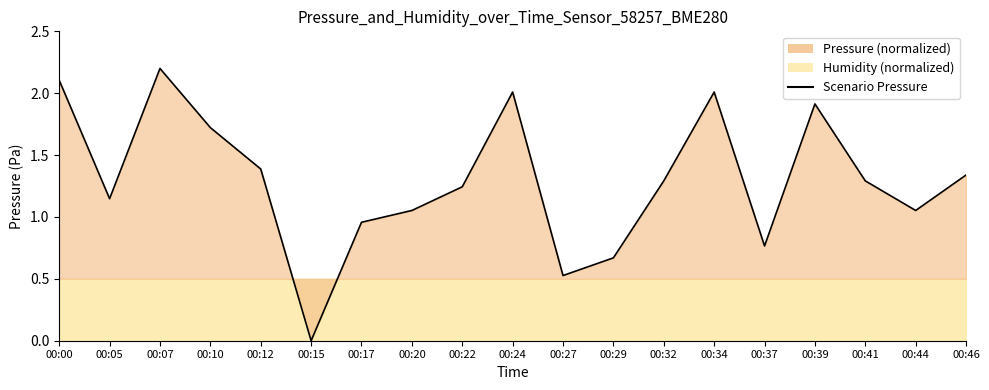

The value at 00:41 is 1.3. True or false?

True